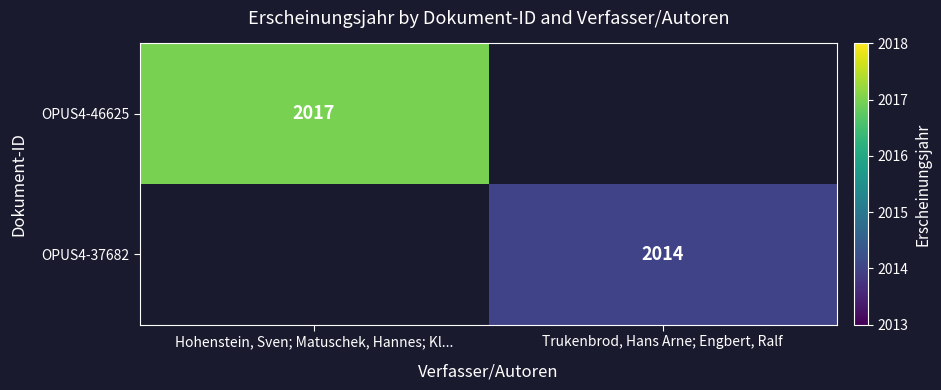

The value of OPUS4-37682 at Trukenbrod, Hans Arne; Engbert, Ralf is 2766. True or false?

False